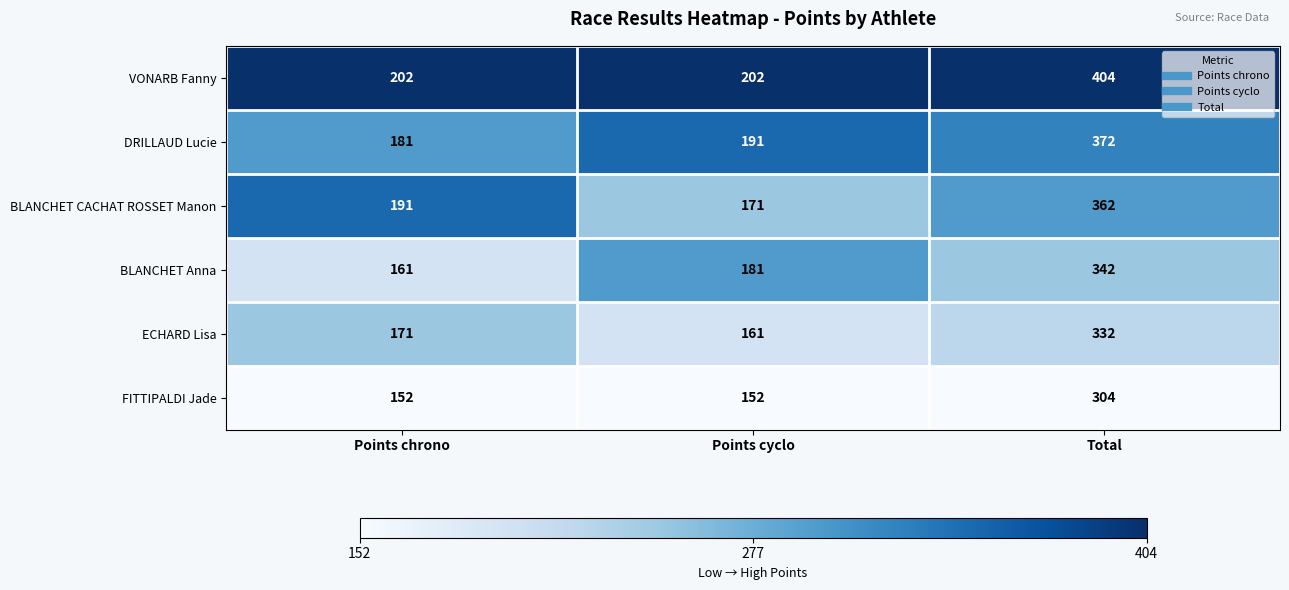

The VONARB Fanny series shows 202 at Points chrono. True or false?

True